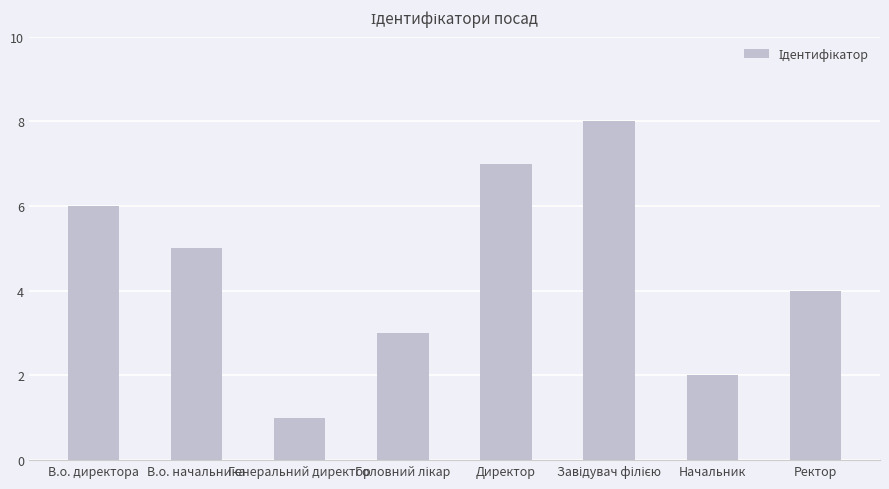

True or false: the data shows 1 at Начальник.

False